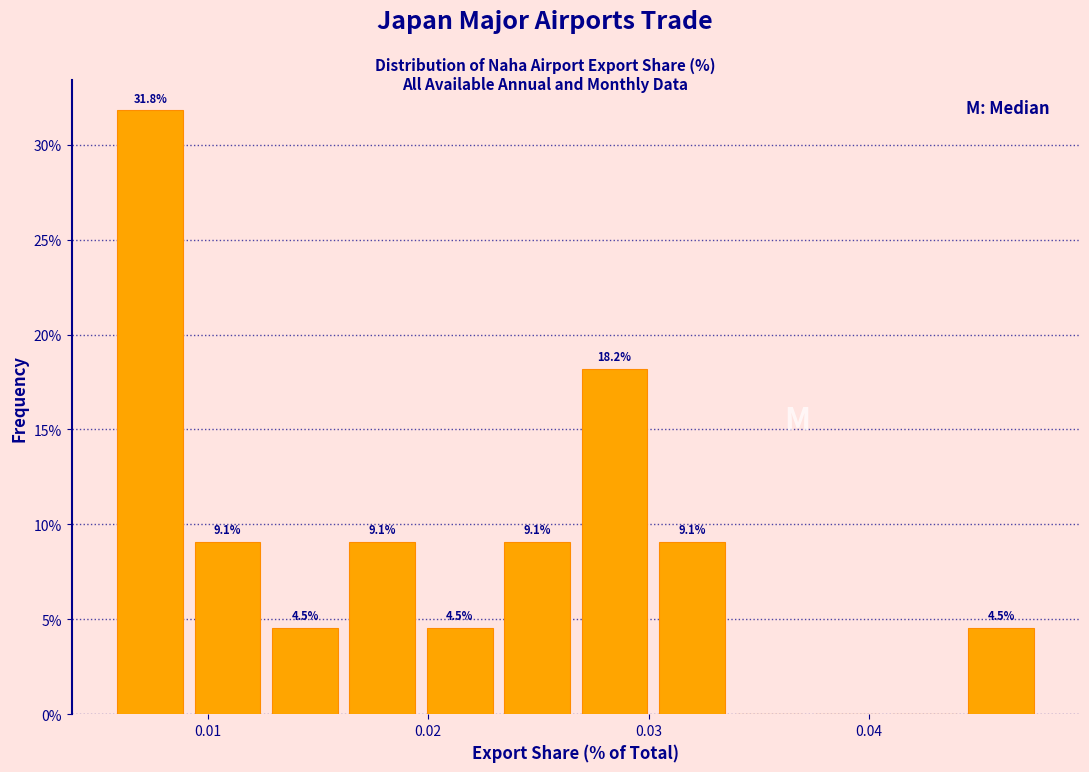

Read against the x-axis, roughly where is the centre of the tallest bar?

0.007